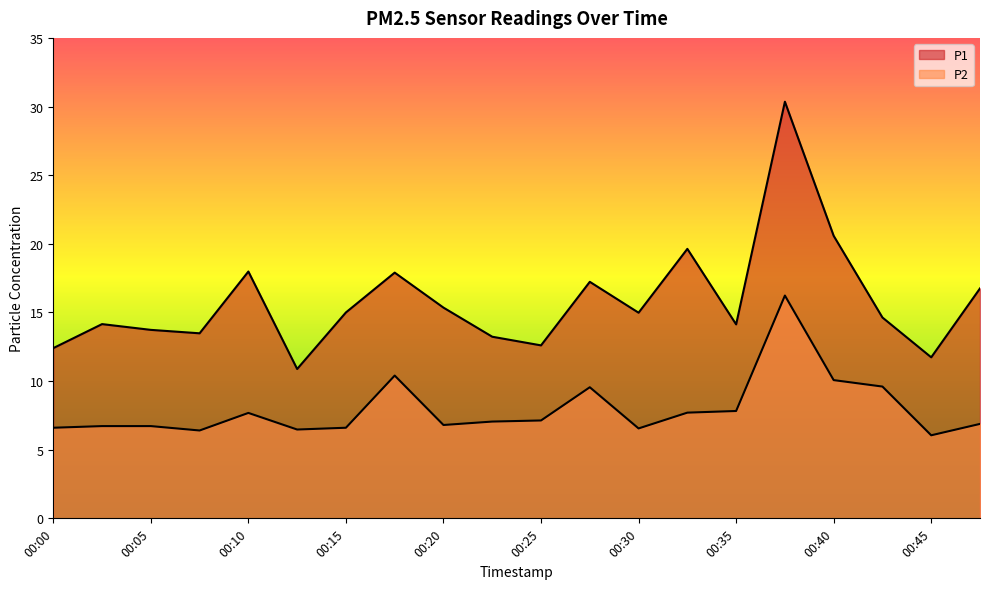

At which label does P1 first exceed 14?

00:03